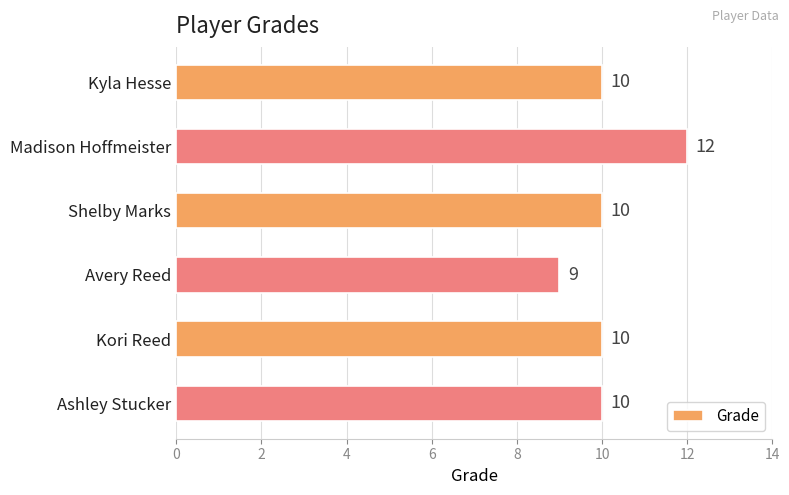

Reading top to bottom, transcribe all the data shown in this chart.

10	12	10	9	10	10